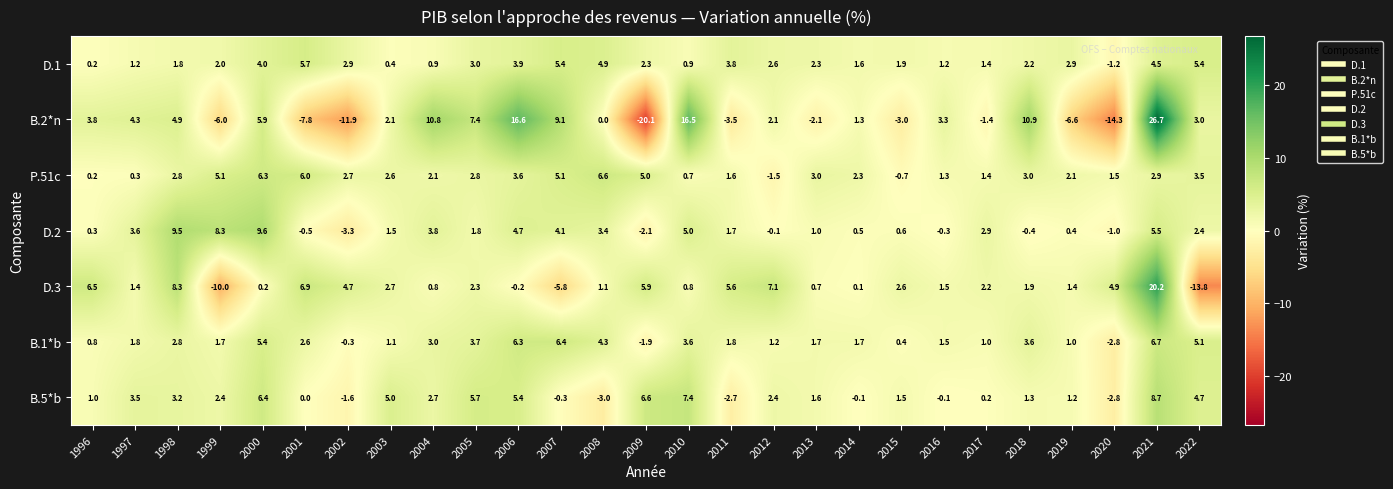

What is the difference between the highest and lowest values at 1996?

6.3